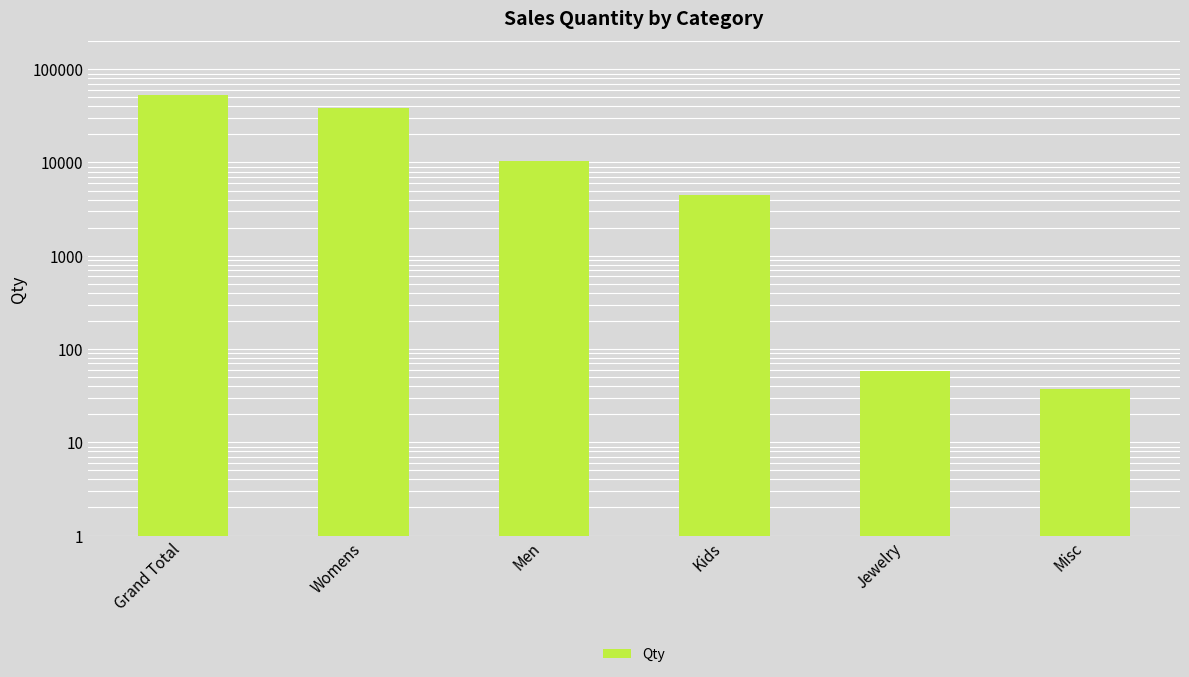

Where is the data nearest to the value 26516?

Womens